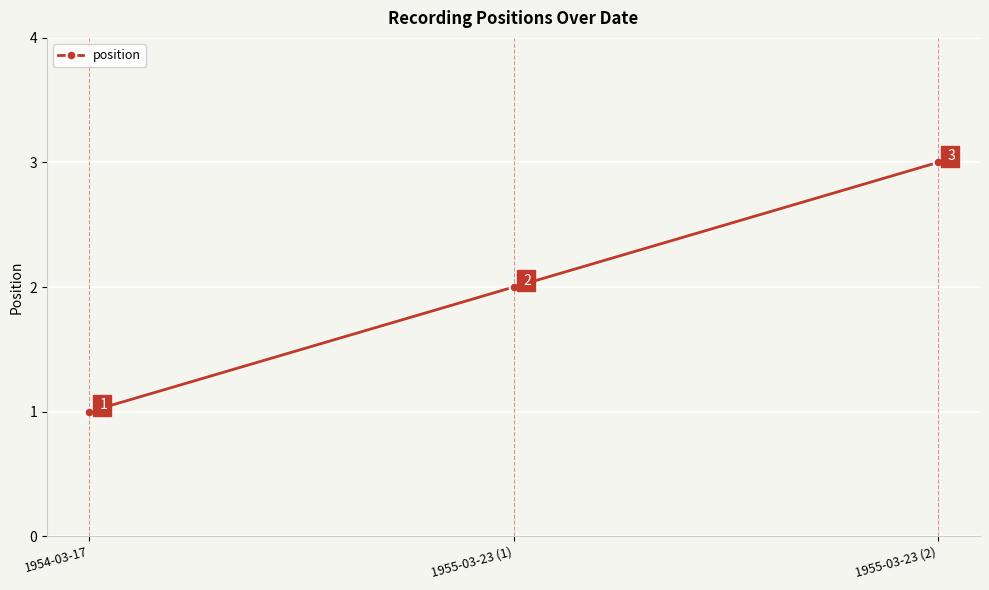

What is the difference between the maximum and second lowest values?

1